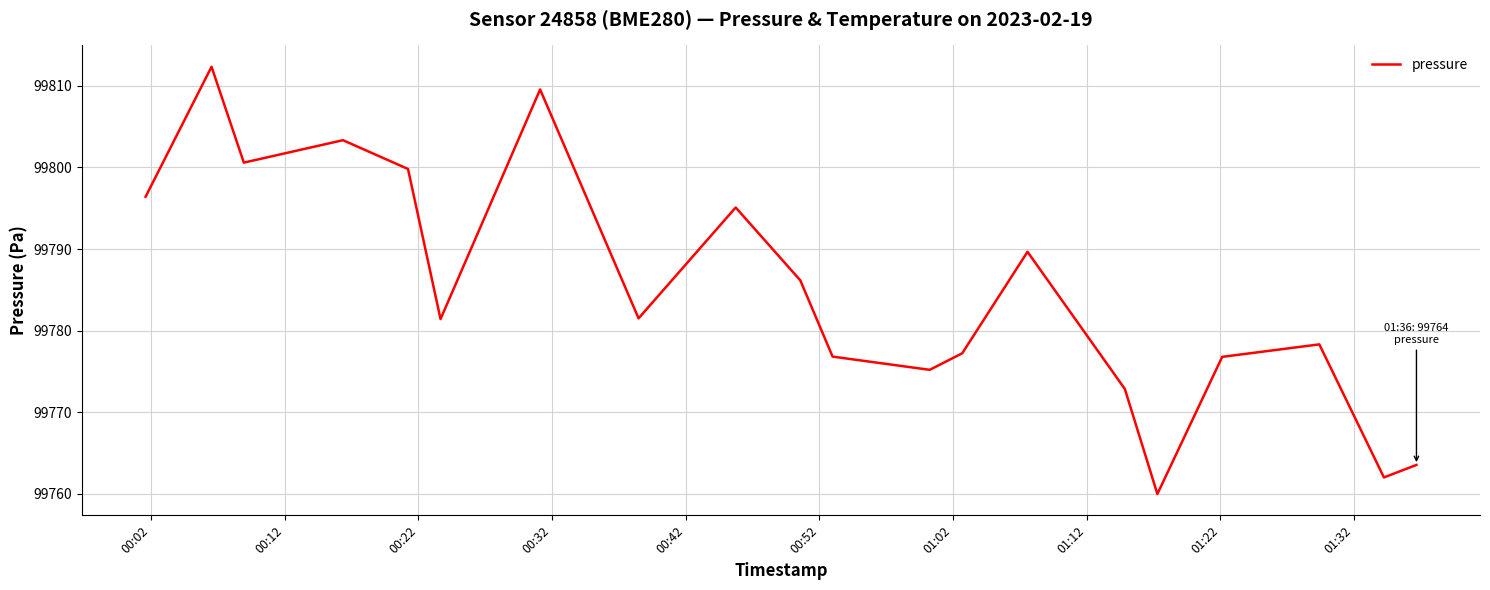

What is the smallest value displayed?

99760.0